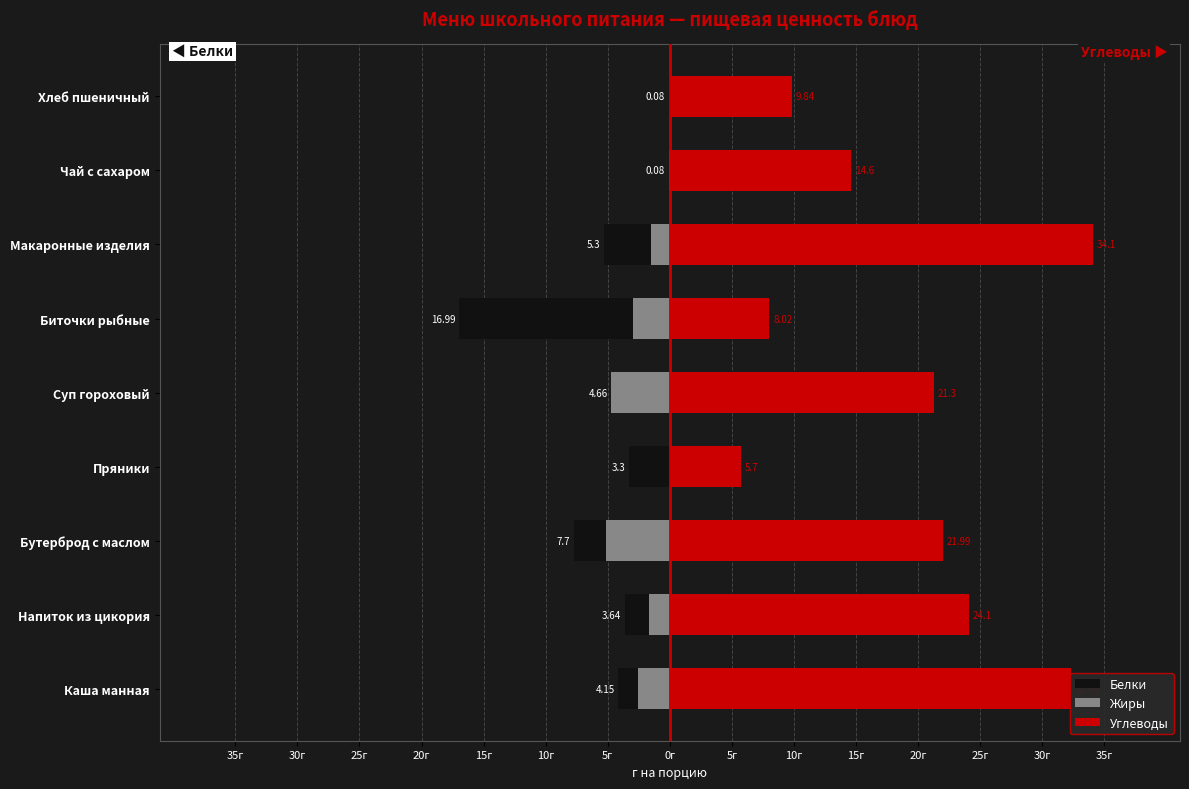

Rank the series at Суп гороховый from highest to lowest value.

Углеводы, Белки, Жиры